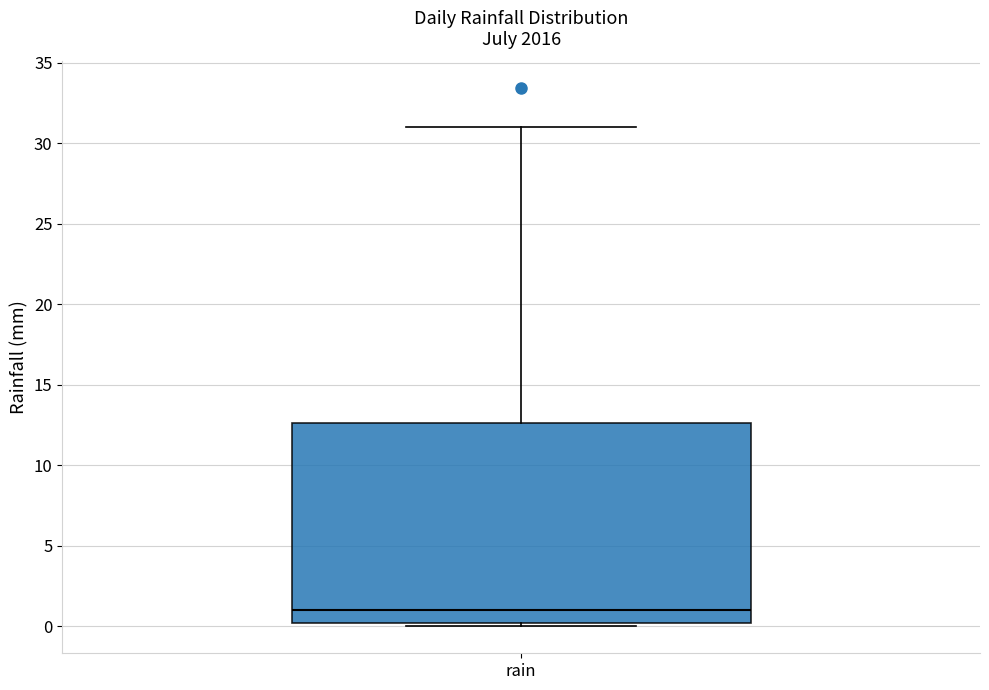

Transcribe this box plot: give where the median line is, the range the box spans, and where the two whiskers end, as read against the y-axis. The values are not printed on the chart, so give them approximately, as read against the axis.

median 1.0, box 0.0 to 12.5, whiskers 0.0 (just below the box's lower edge) to 31.0